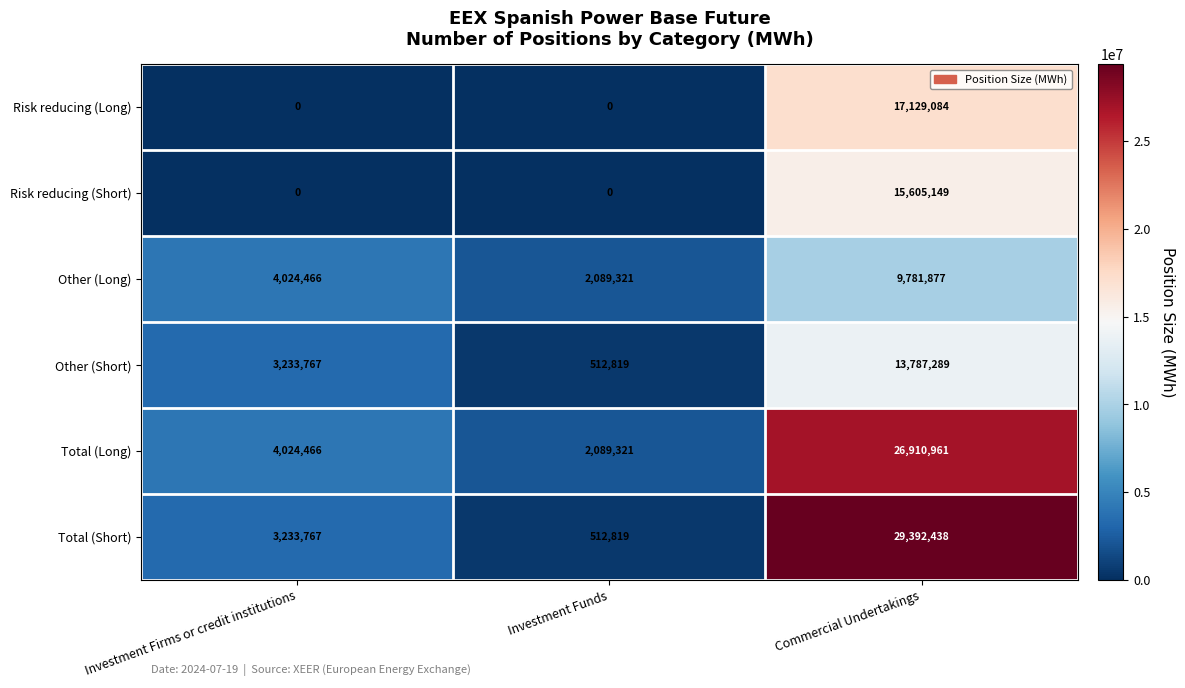

What is the total value across all series at Commercial Undertakings?

112606798